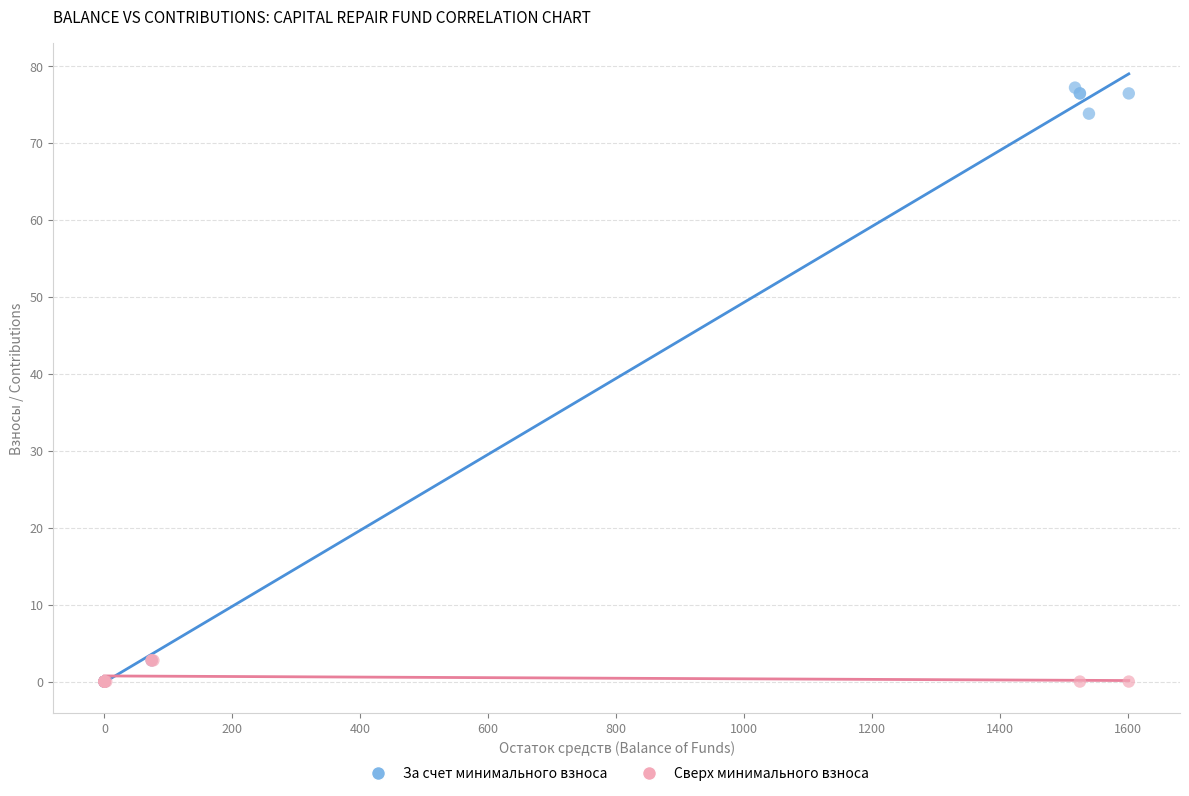

Which series has the widest spread of Y values?

За счет минимального взноса